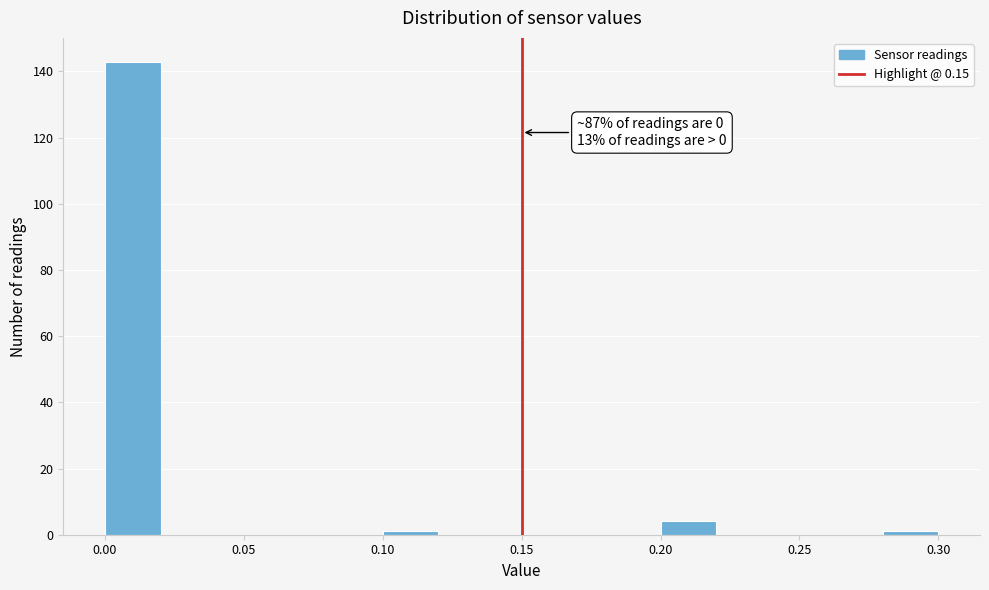

Over which range of the x-axis is the bar tallest?

0.00 to 0.02